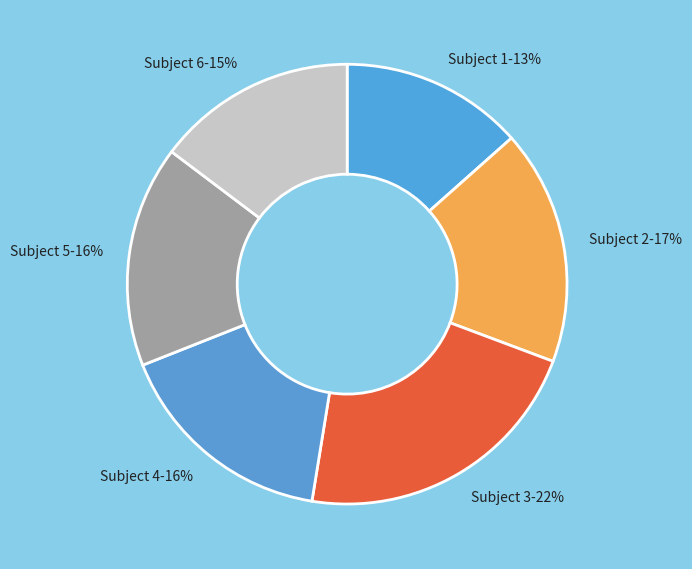

The Subject 3 slice represents 28% of the pie. True or false?

False